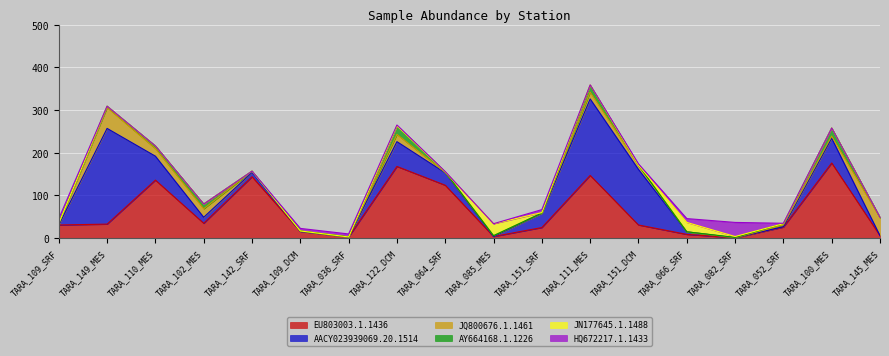

The EU803003.1.1436 series shows 147 at TARA_111_MES. True or false?

True